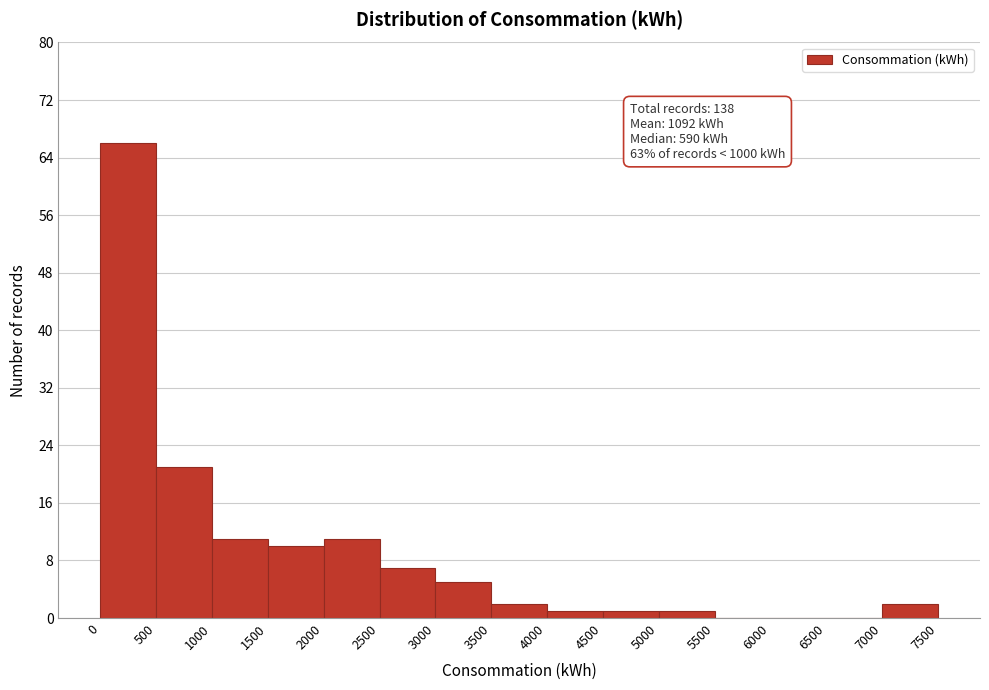

Over which range of the x-axis is the bar tallest?

0 to 500